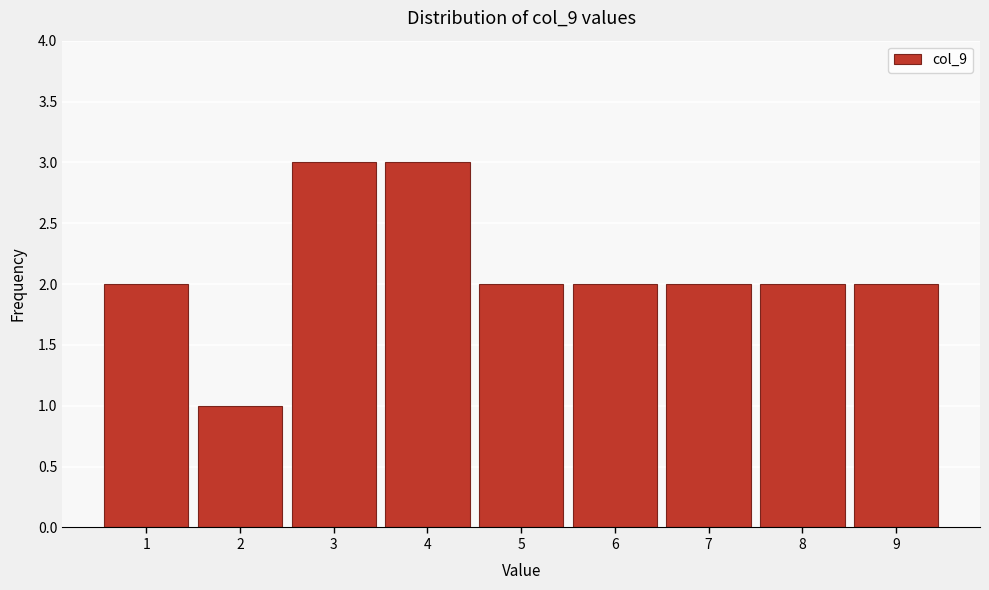

Reading left to right, transcribe this chart: for each bar, give the range it covers on the x-axis and its height. The values are not printed on the chart, so give them approximately, as read against the axis.

0.5 to 1.5: 2
1.5 to 2.5: 1
2.5 to 3.5: 3
3.5 to 4.5: 3
4.5 to 5.5: 2
5.5 to 6.5: 2
6.5 to 7.5: 2
7.5 to 8.5: 2
8.5 to 9.5: 2